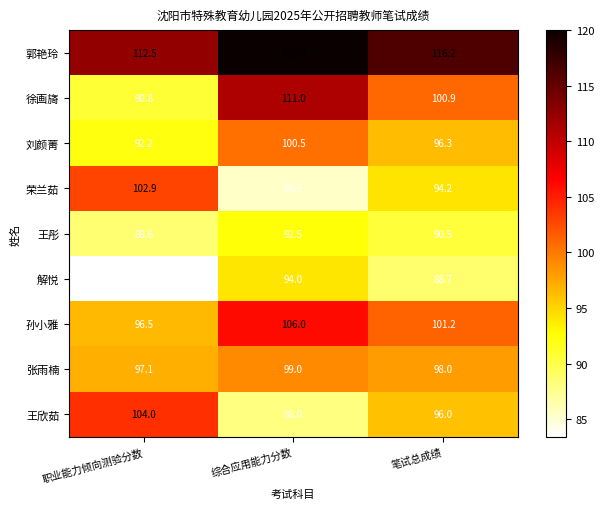

What is the sum of all 荣兰茹 values?

282.6